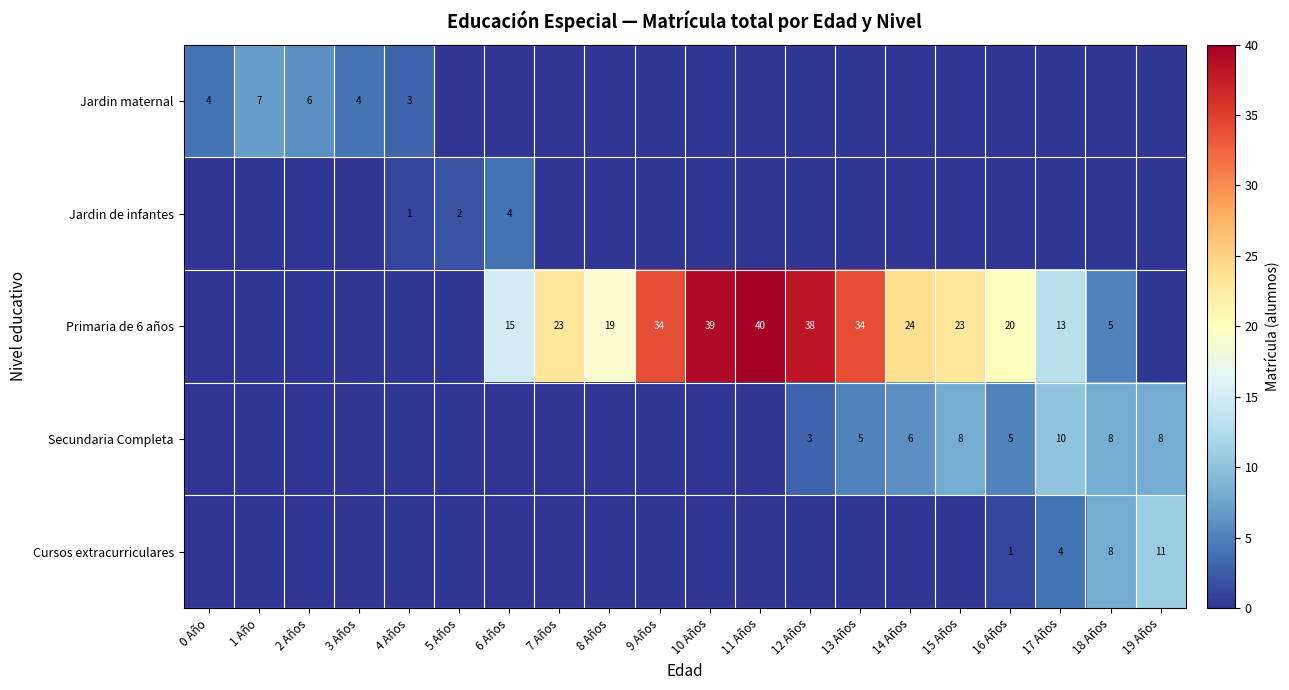

True or false: Secundaria Completa has a value of 15 at 17 Años.

False